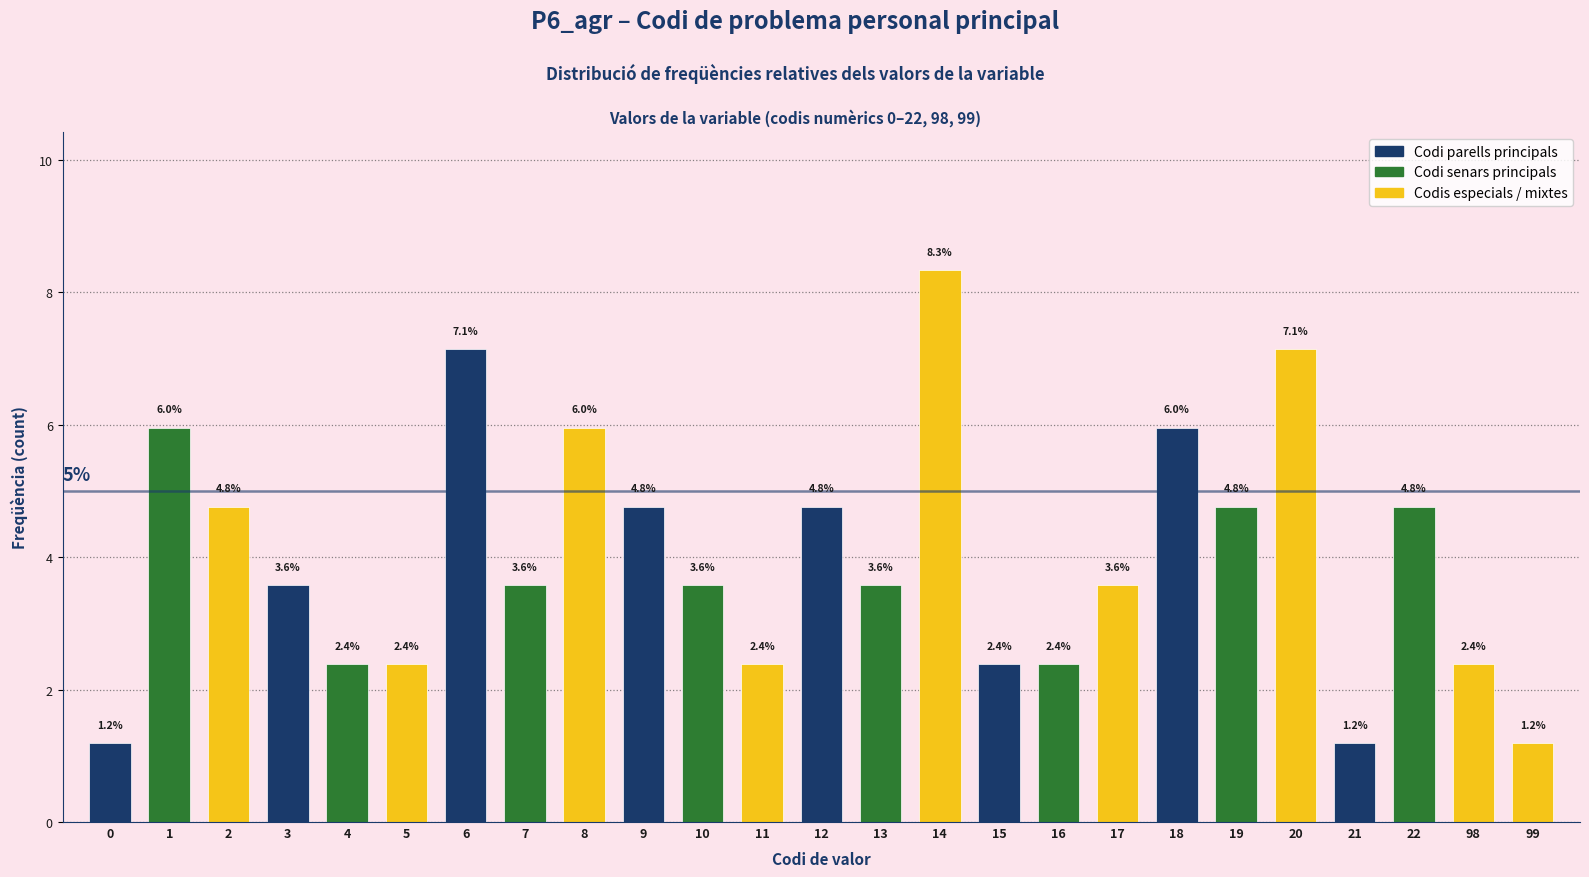

Reading right to left, list all the values displayed in this chart.

1.2	2.4	4.8	1.2	7.1	4.8	6.0	3.6	2.4	2.4	8.3	3.6	4.8	2.4	3.6	4.8	6.0	3.6	7.1	2.4	2.4	3.6	4.8	6.0	1.2